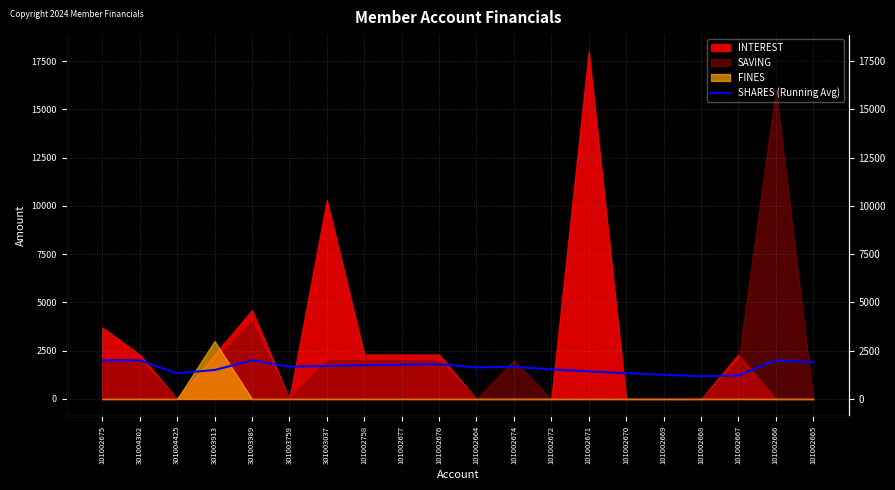

How many values are below 1666?

9